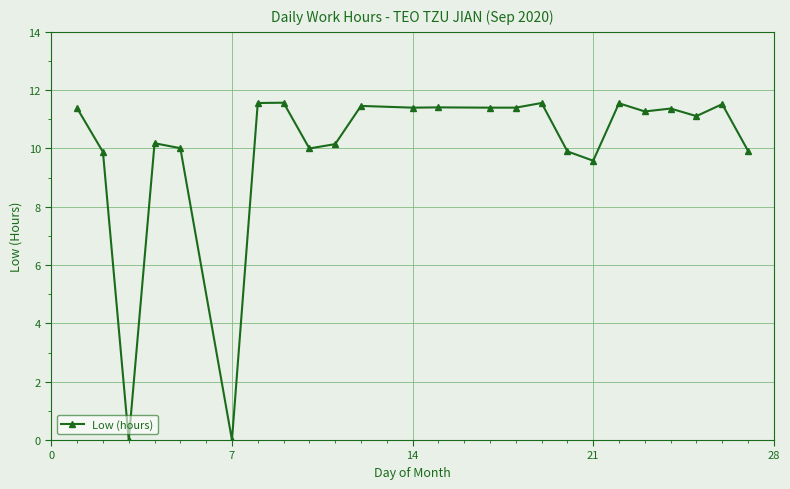

What is the value of the 5th point from the left?

10.0